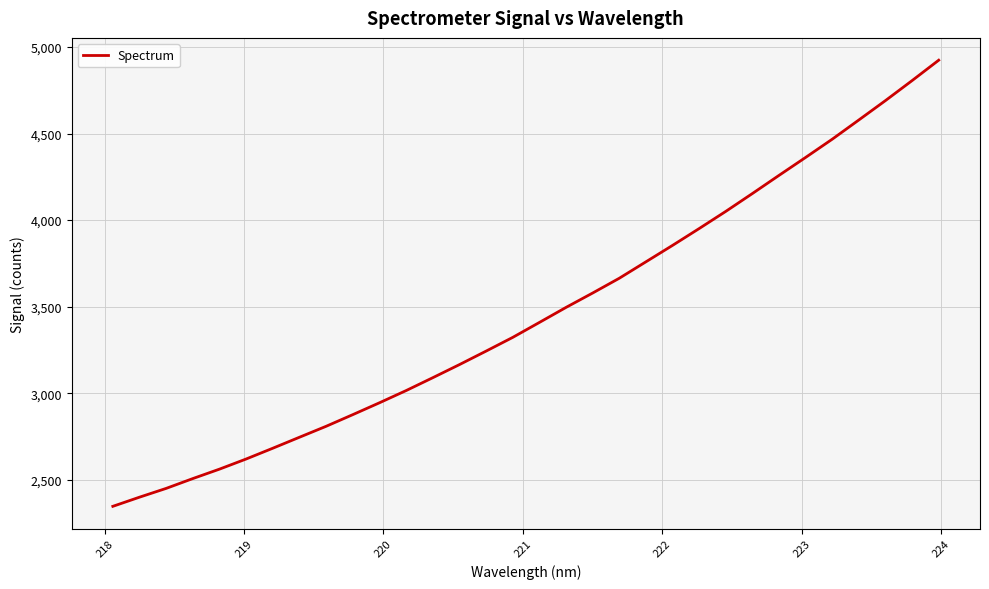

How many lines are shown in the chart?

1